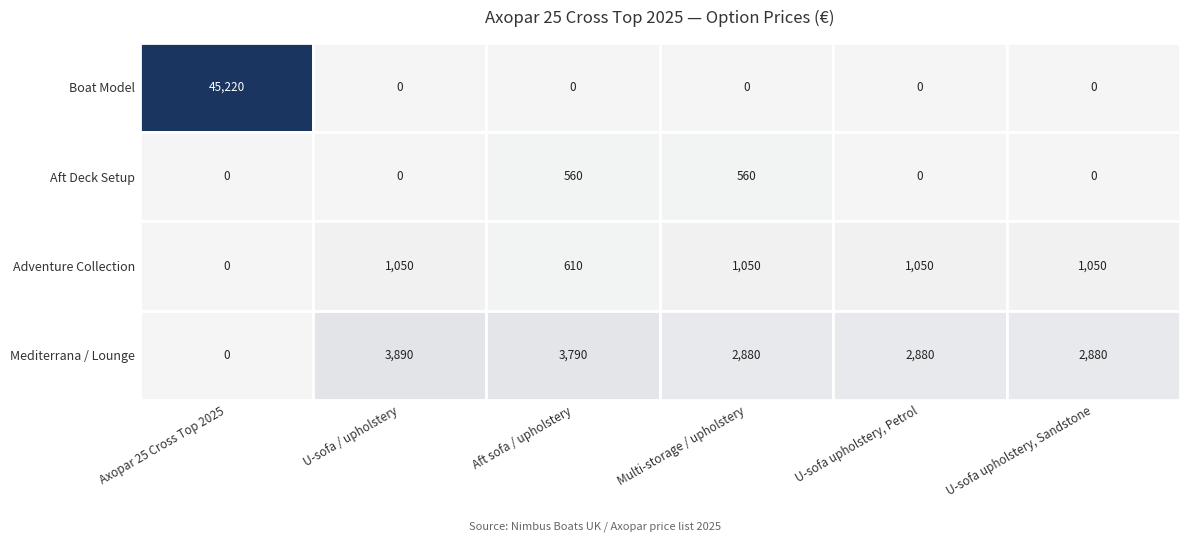

At which label is Adventure Collection closest to 525?

Aft sofa / upholstery